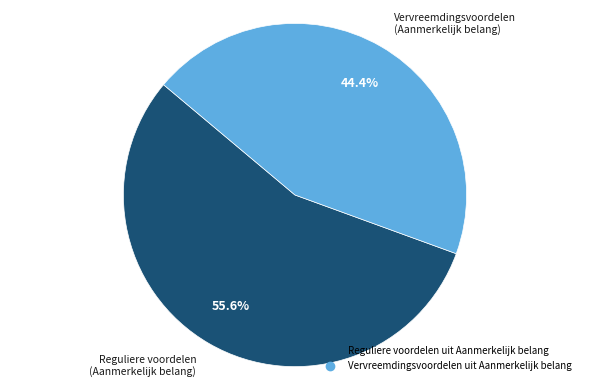

To the nearest percent, what portion does Vervreemdingsvoordelen uit Aanmerkelijk belang represent?

44%